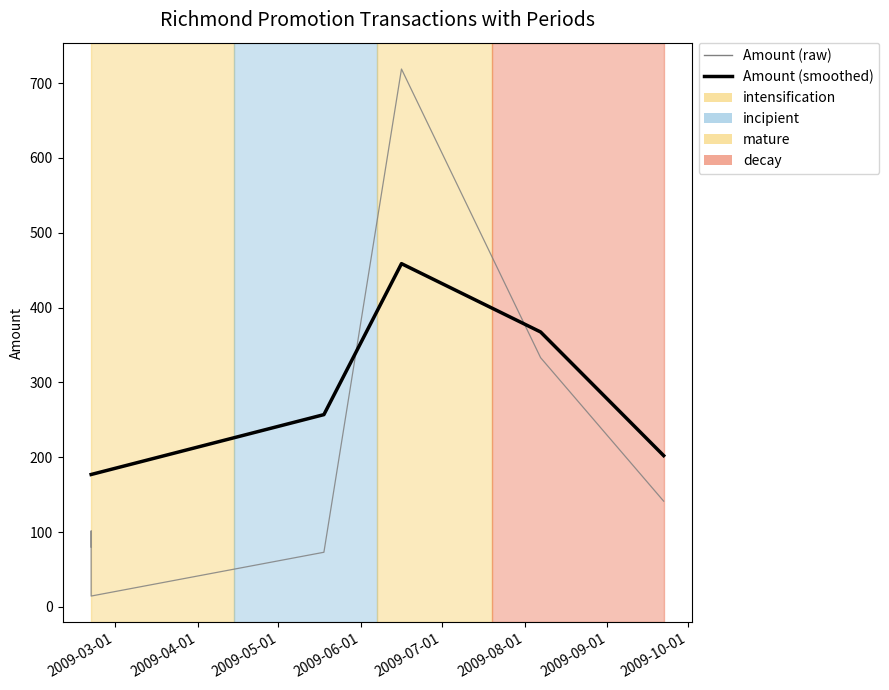

What is the approximate value at 2009-09-22?

141.4